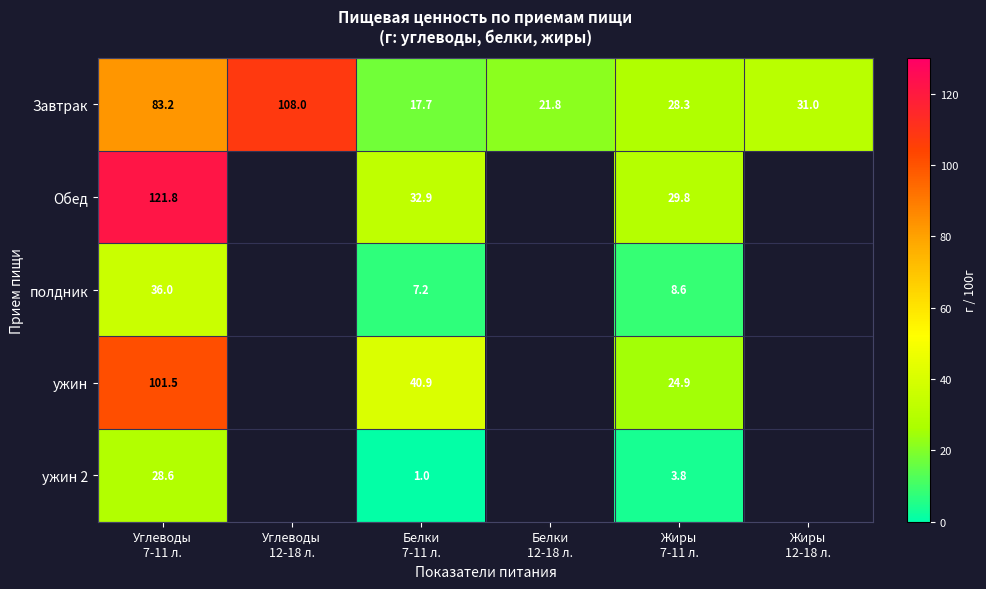

What is the difference between the second highest and second lowest values in the Завтрак series?

61.4